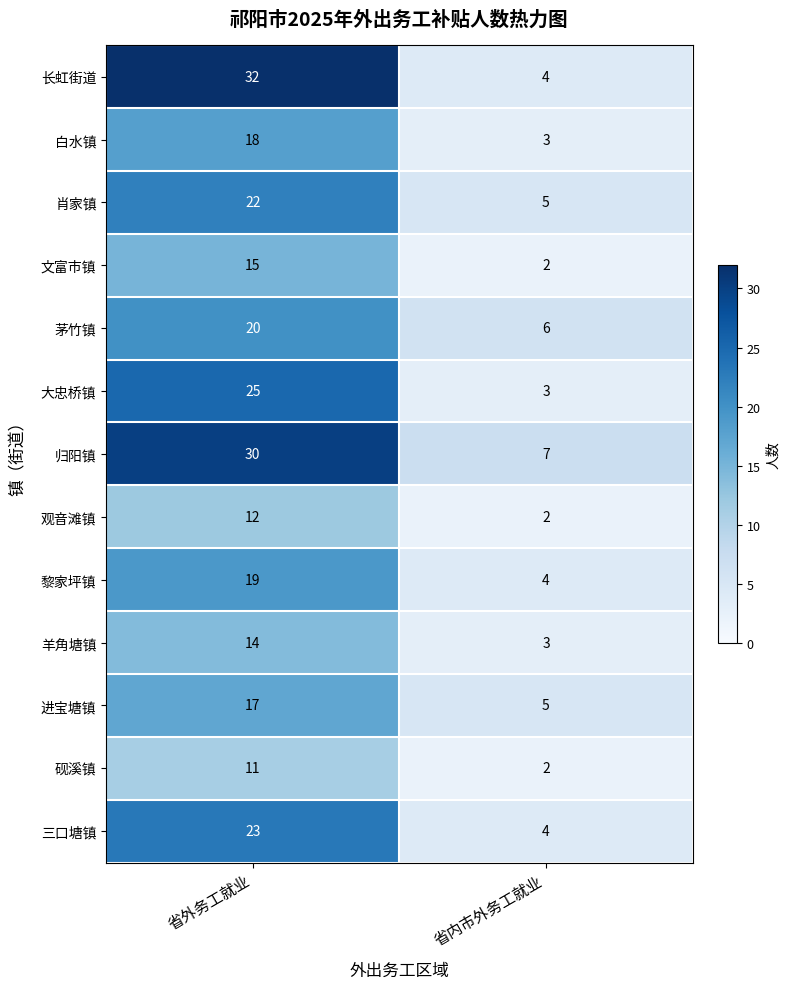

List the labels in order of 砚溪镇 value, smallest first.

省内市外务工就业, 省外务工就业